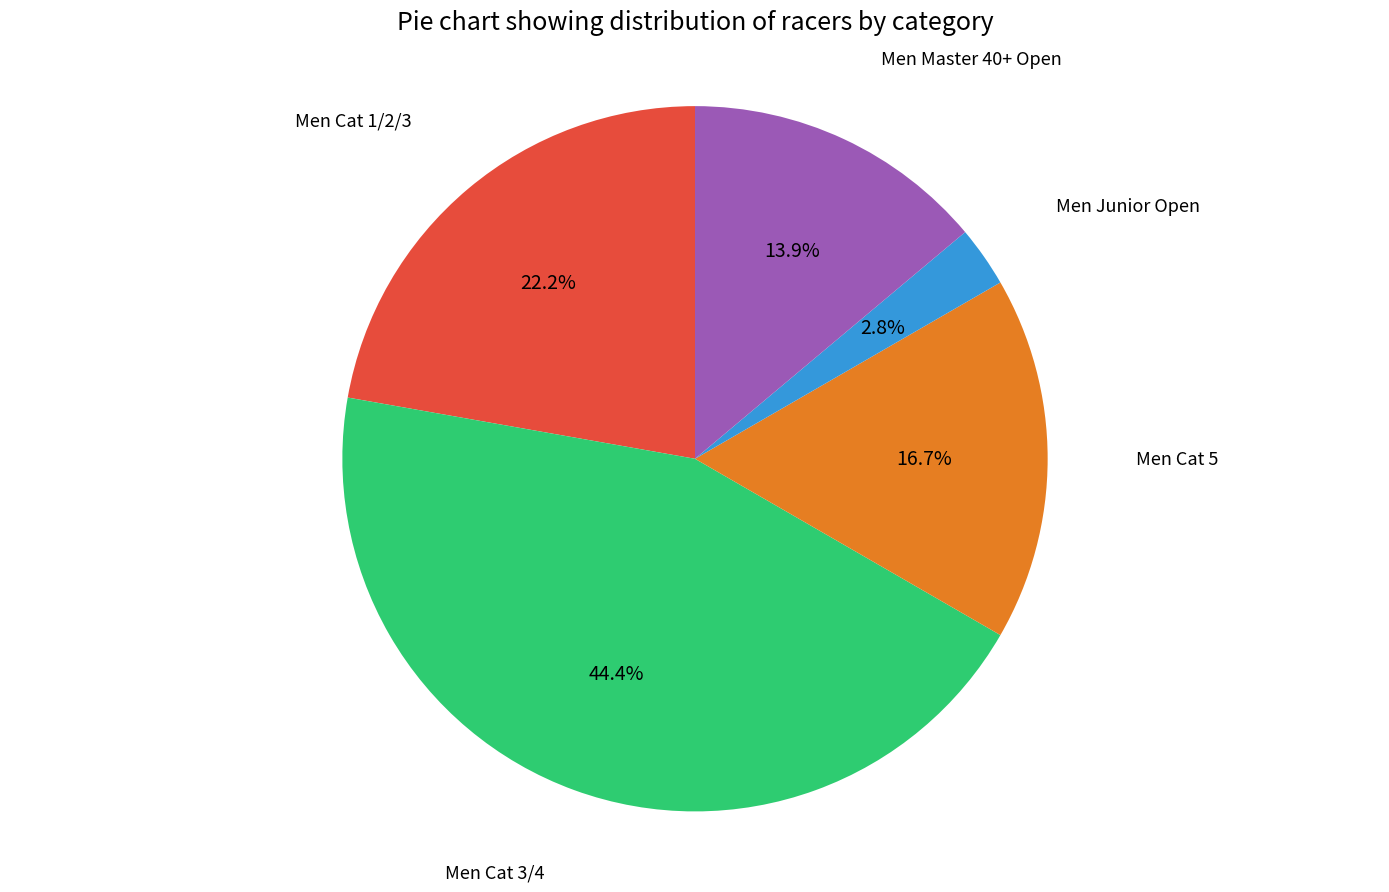

Is the sum of Men Cat 3/4 and Men Master 40+ Open greater than half?

Yes